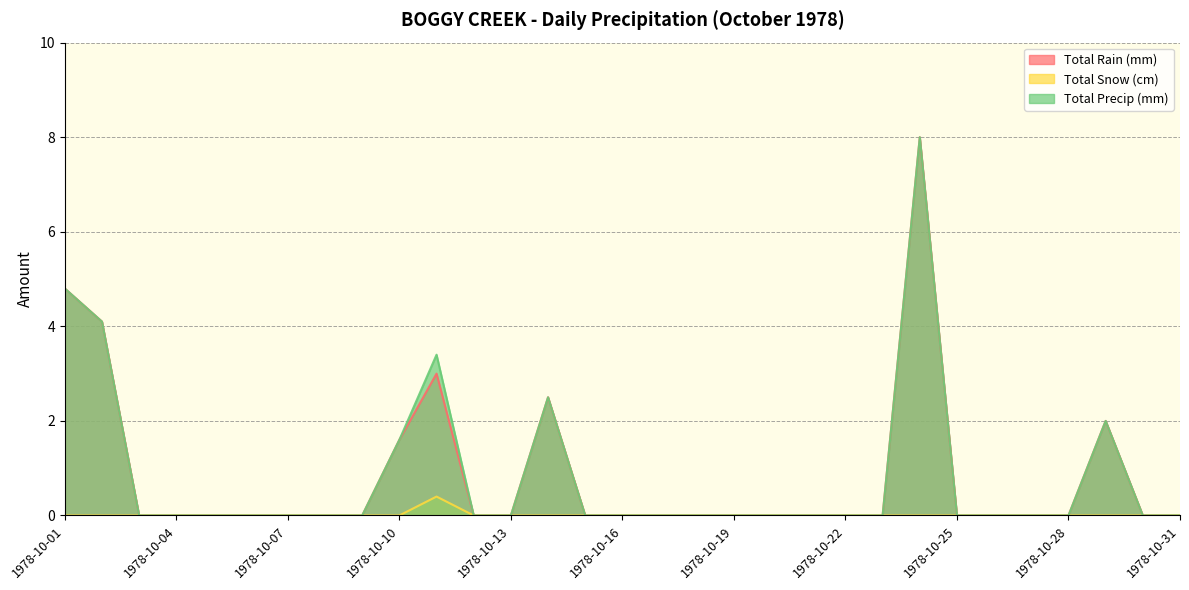

At which label is Total Precip (mm) closest to 4?

1978-10-02